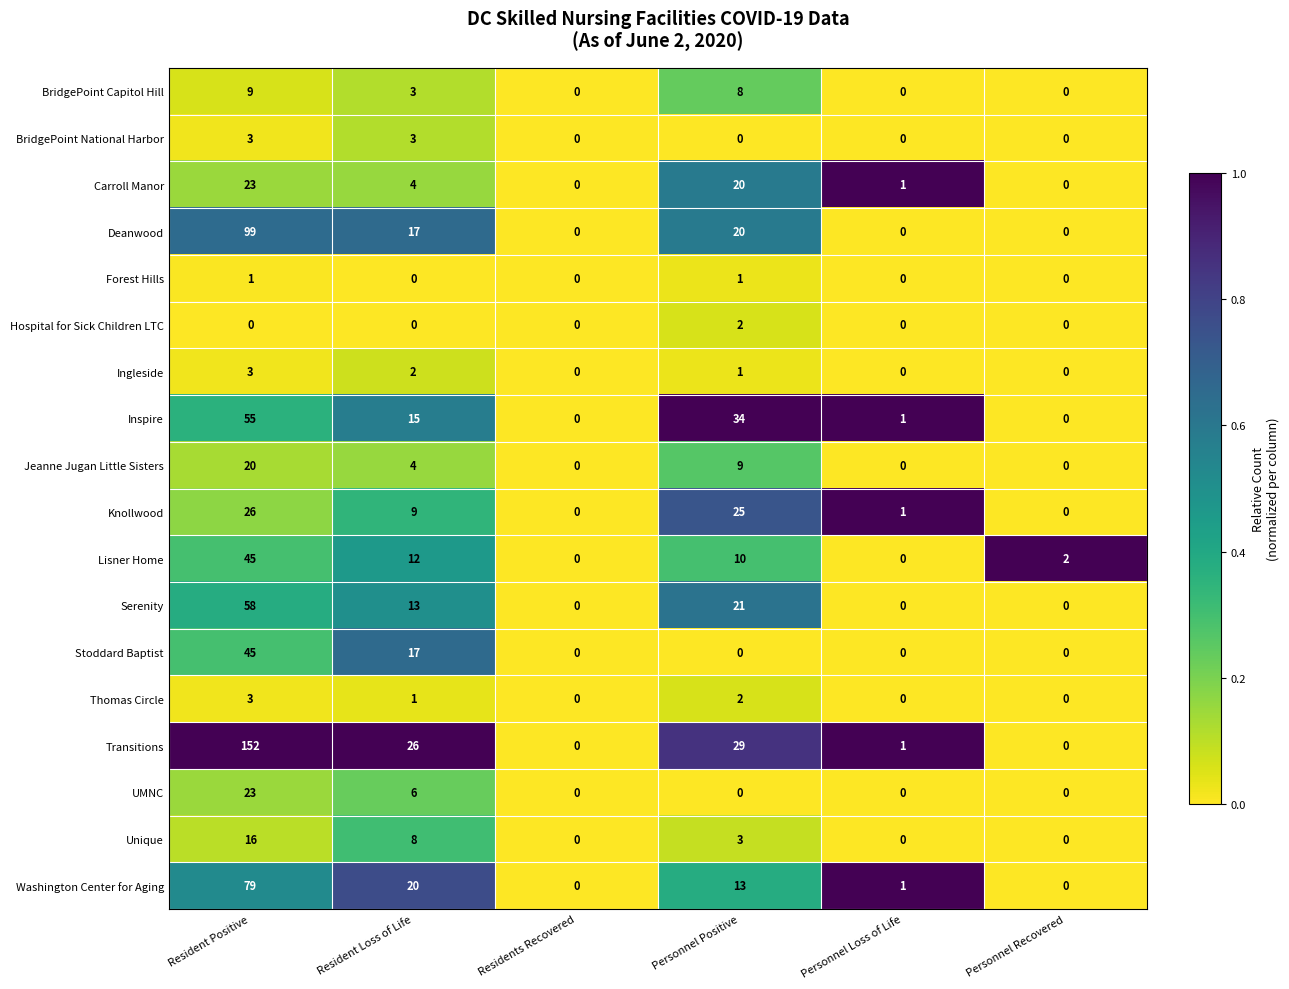

Is it true that UMNC equals 23 at Resident Positive?

True